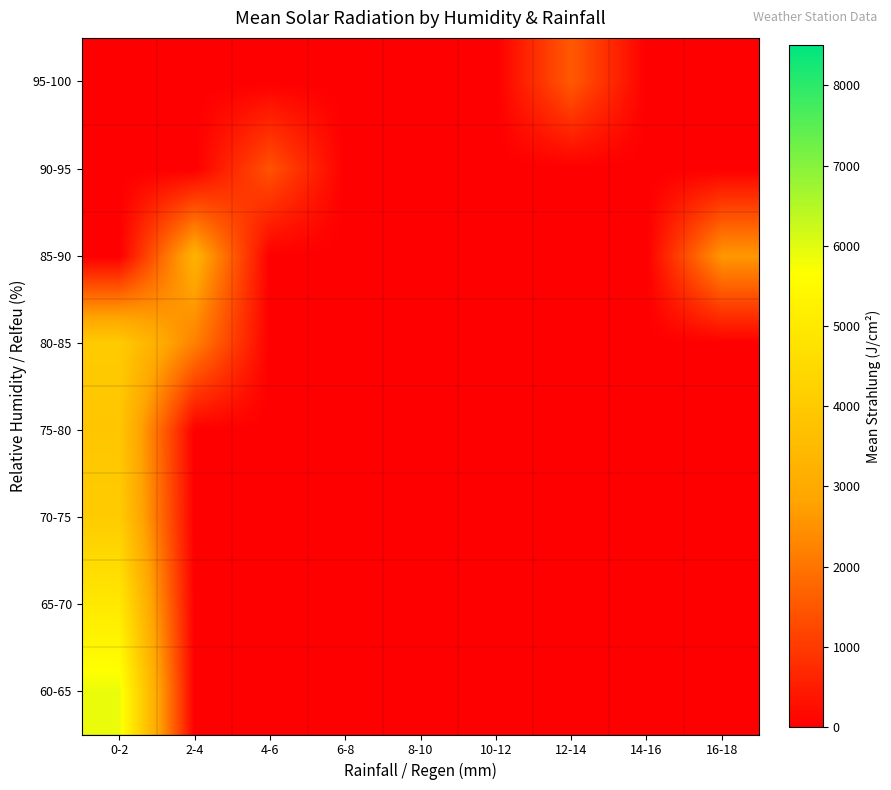

Which category has the highest value across all series?

0-2